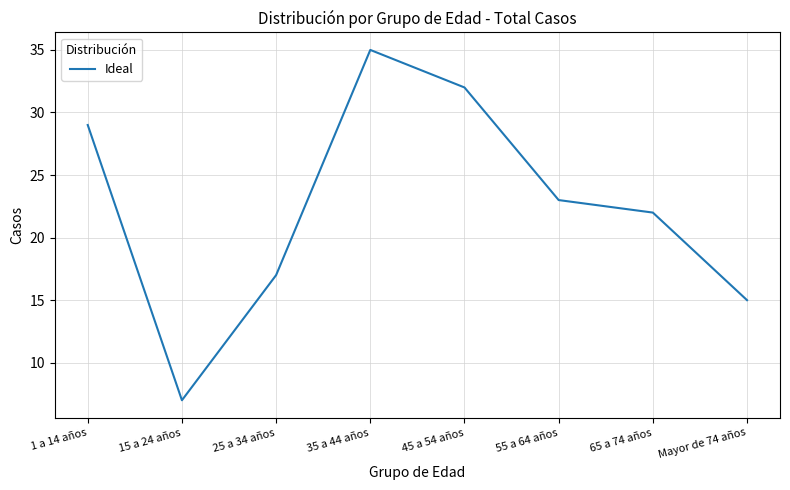

The value at Mayor de 74 años is 8. True or false?

False